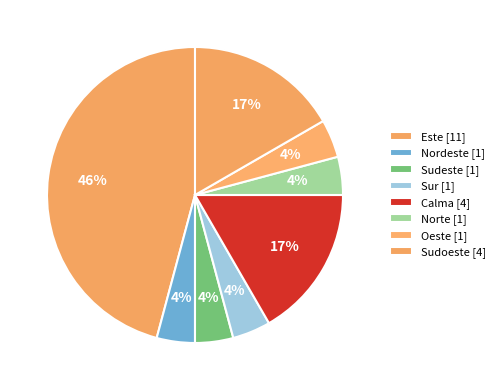

Is there any slice that represents more than half of the pie?

No